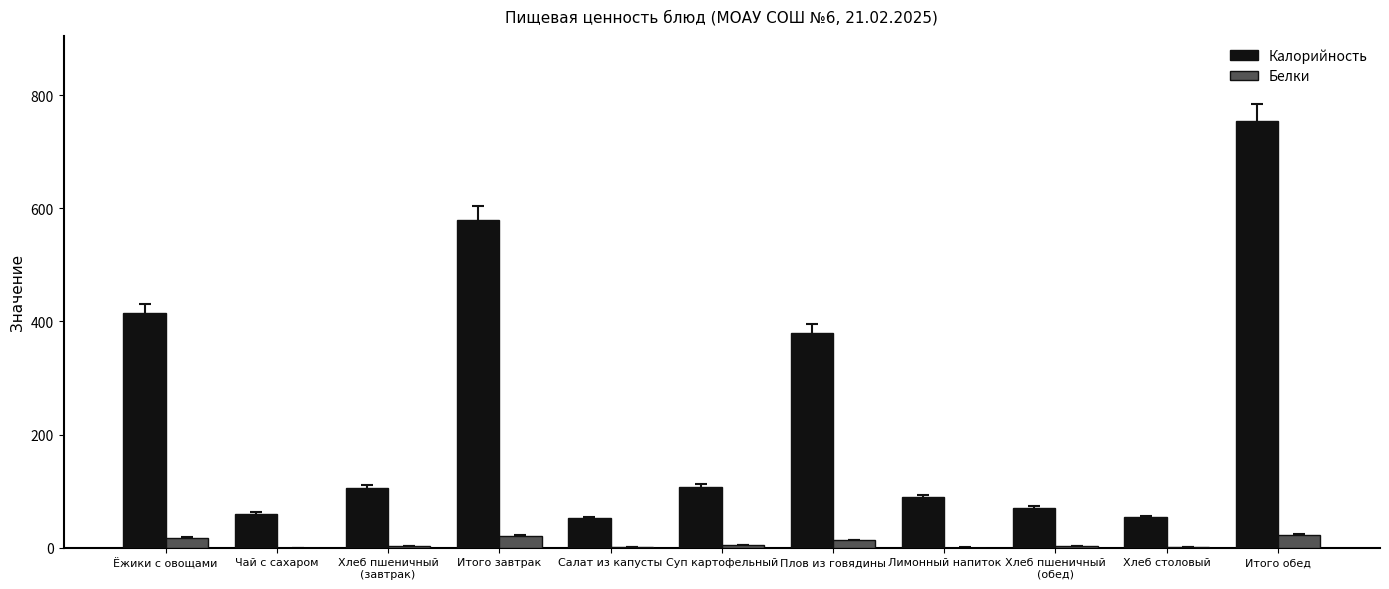

Between Ёжики с овощами and Чай с сахаром, which series saw the biggest shift?

Калорийность